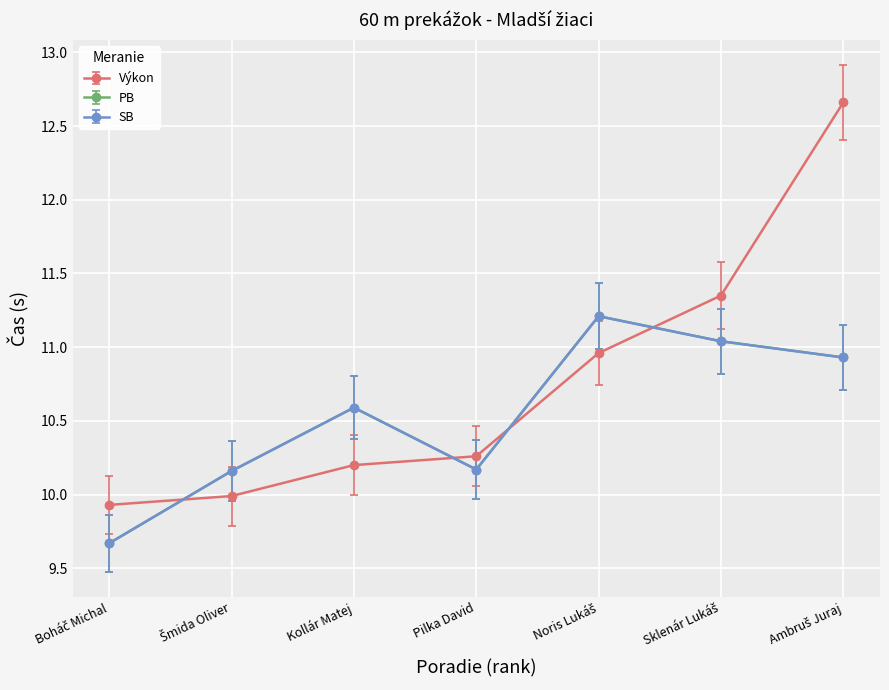

List the series in order of their peak value, highest first.

Výkon, PB, SB